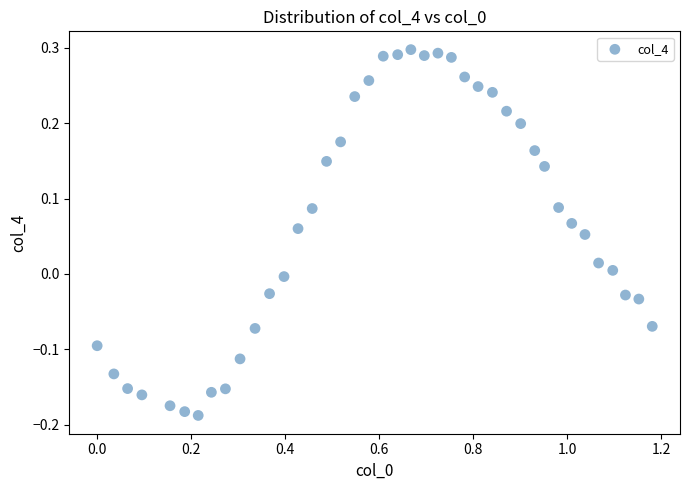

What is the range of Y values (max minus min)?

0.5